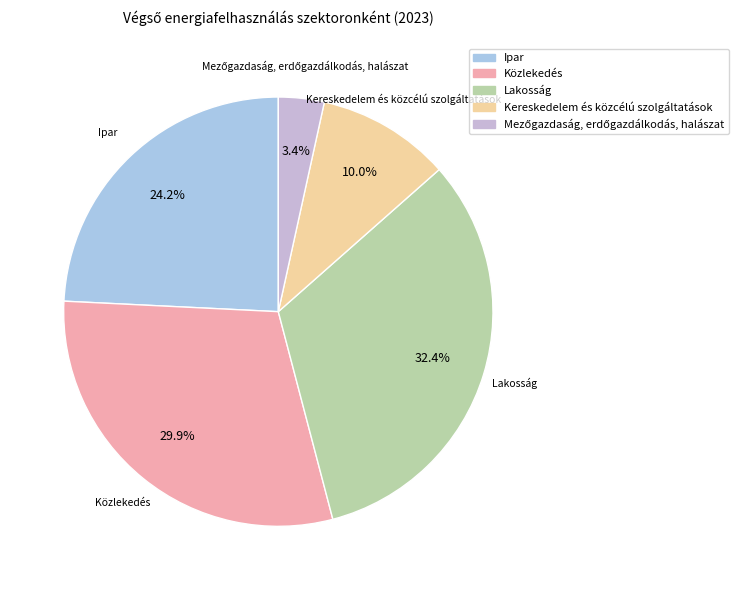

Between Kereskedelem és közcélú szolgáltatások and Közlekedés, which is larger?

Közlekedés